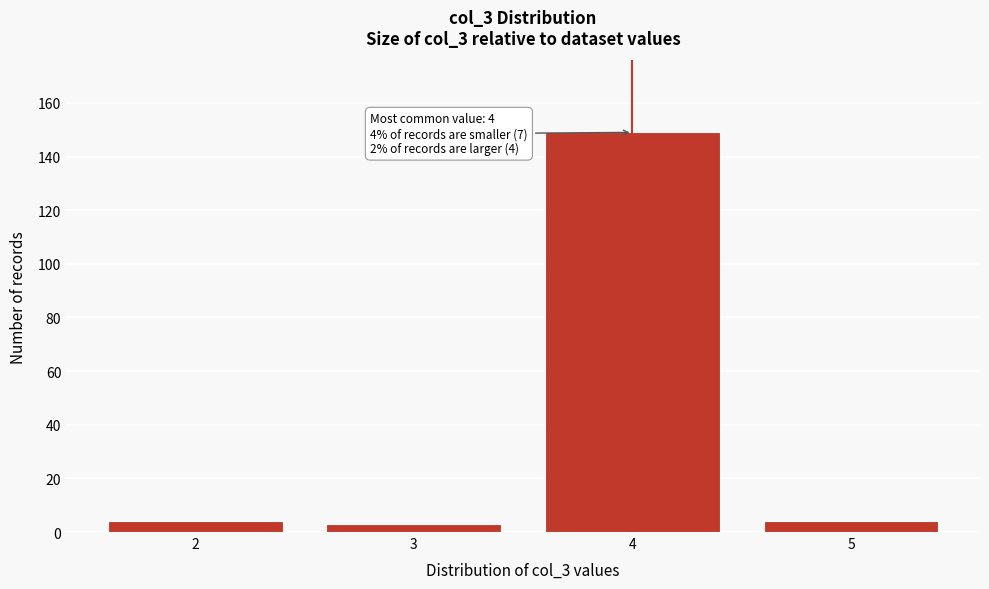

Reading left to right, list all the values displayed in this chart.

2=4	3=3	4=149	5=4